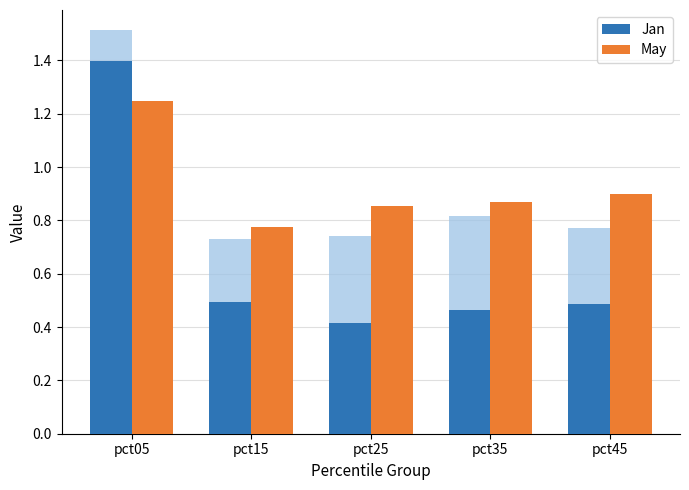

What is the spread (max minus min) of values at pct05?

1.3